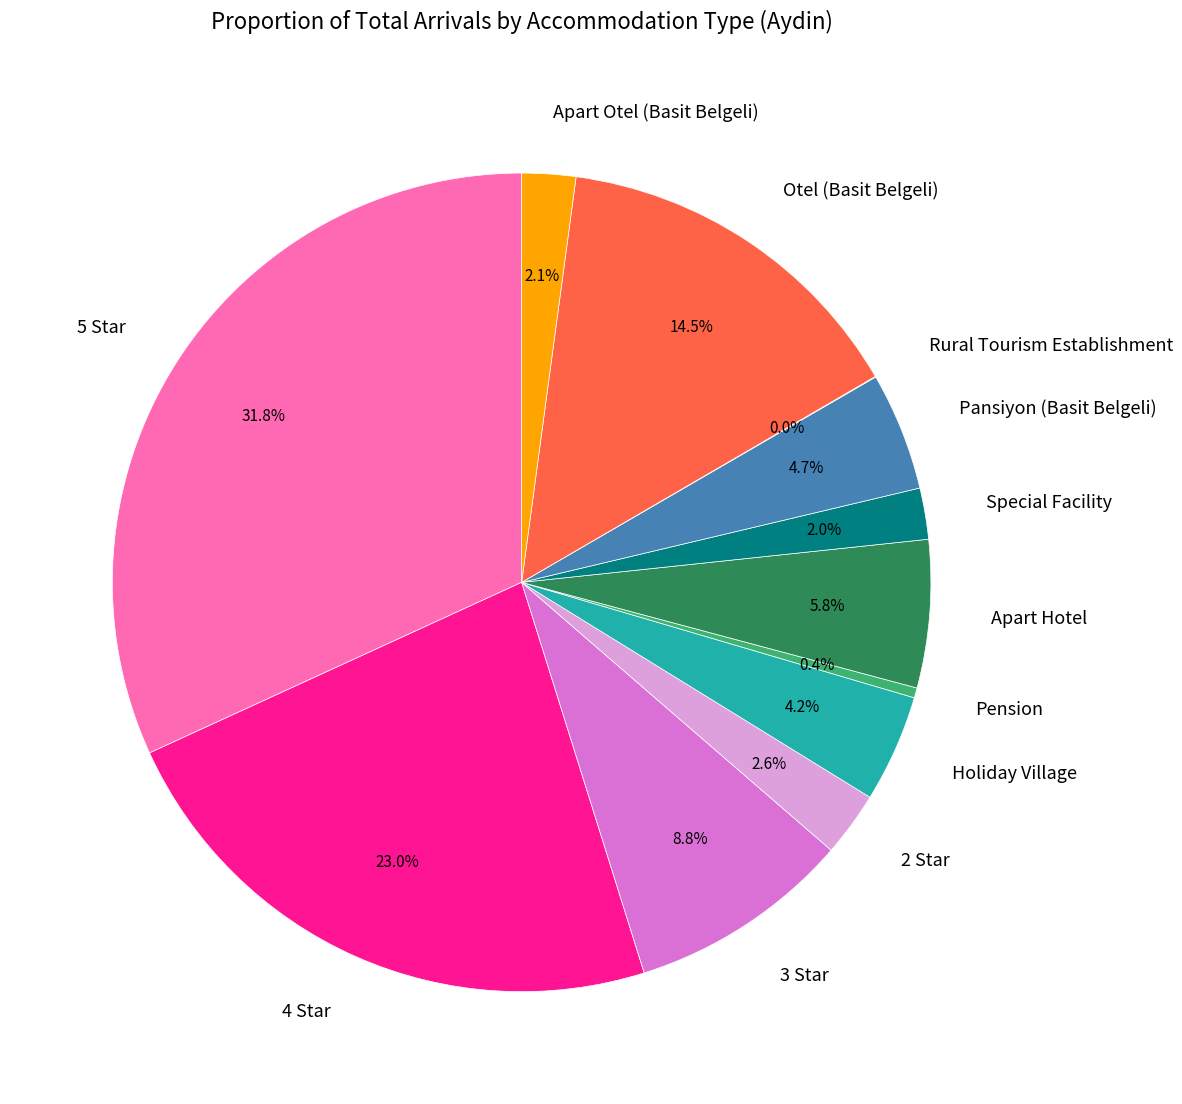

Which category has the biggest portion of the pie?

5 Star